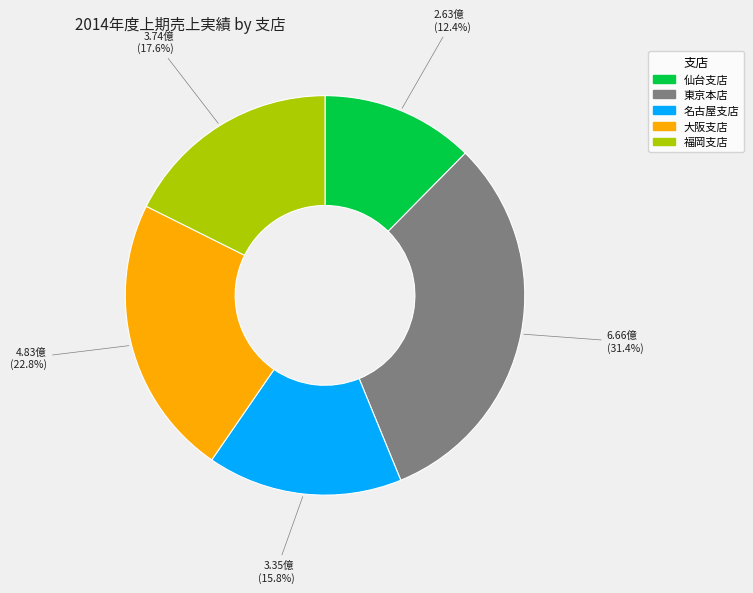

How much of the chart is everything except 仙台支店?

87.6%